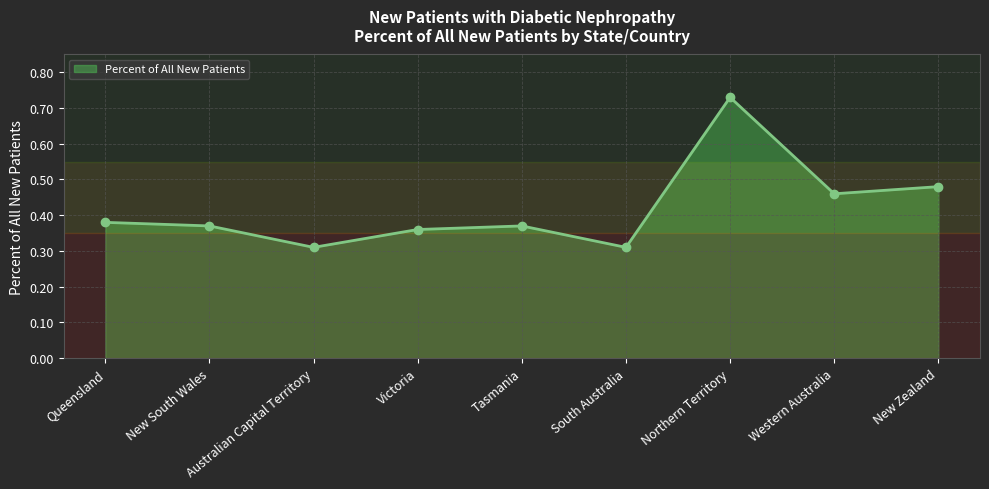

Does the chart have visible grid lines?

Yes